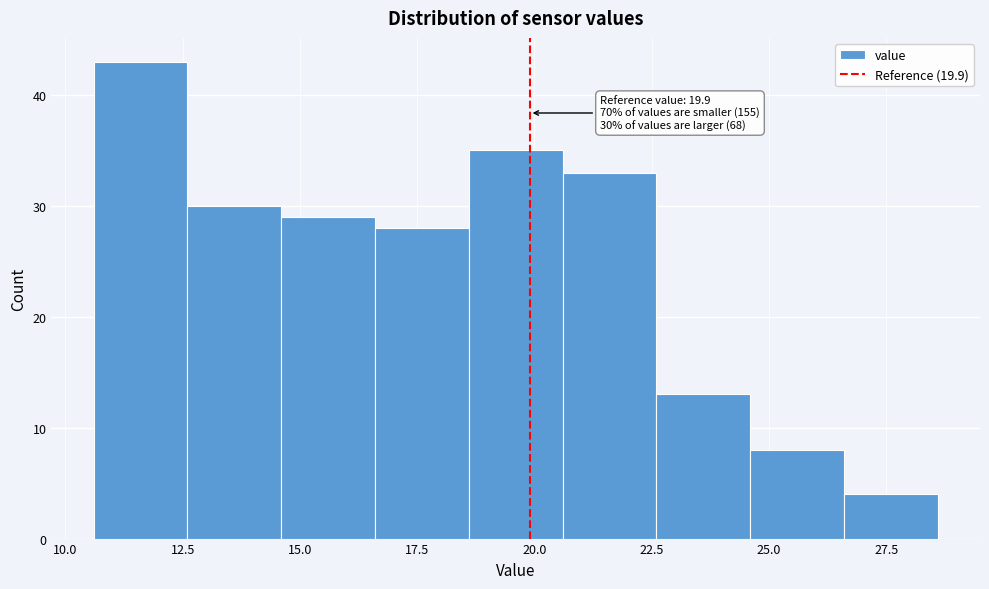

Which range on the x-axis has the tallest bar?

10.6 to 12.6